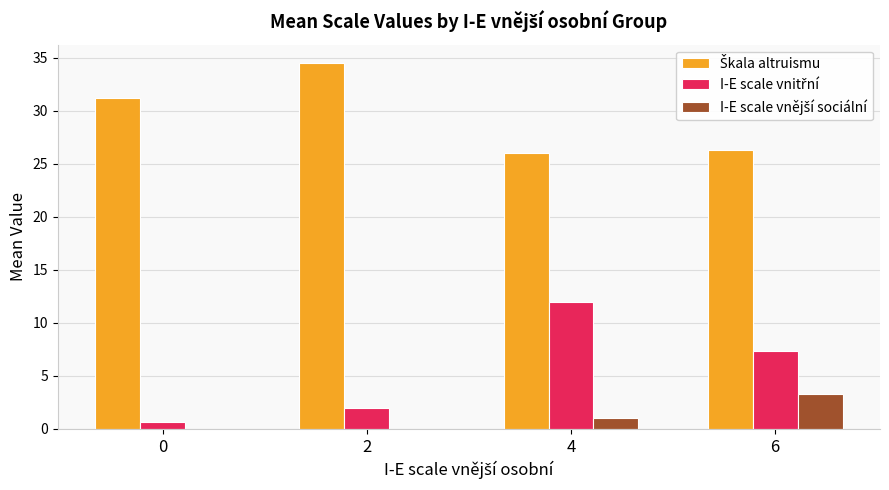

At which category is the sum across all series the highest?

4